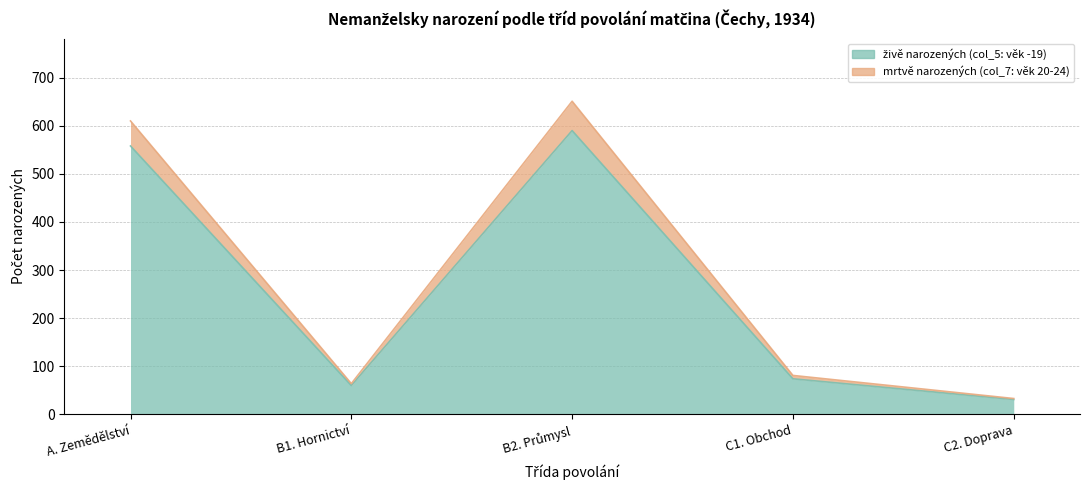

The value of živě narozených (col_5: věk -19) at C1. Obchod is 105. True or false?

False